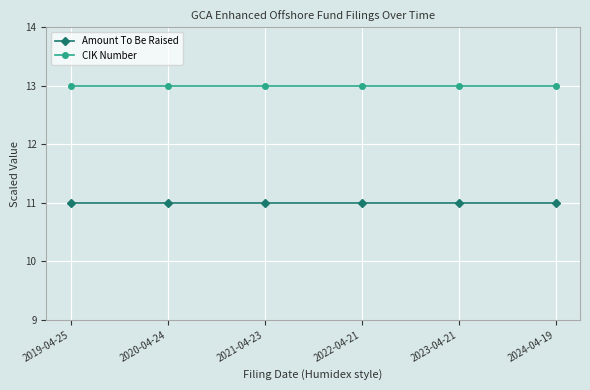

What is the total value across all series at 2022-04-21?

24